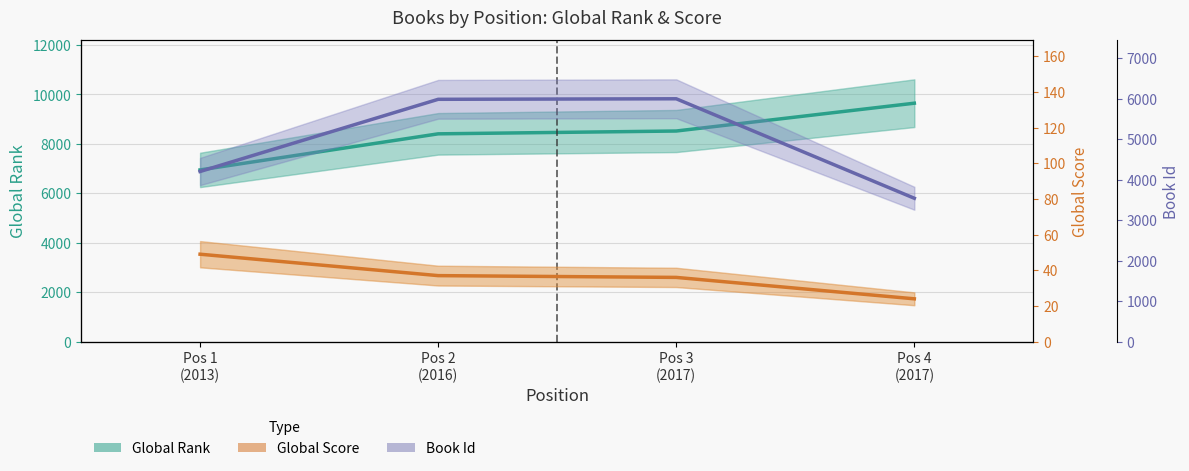

What are all the series names shown in the legend?

Global Rank, Global Score, Book Id